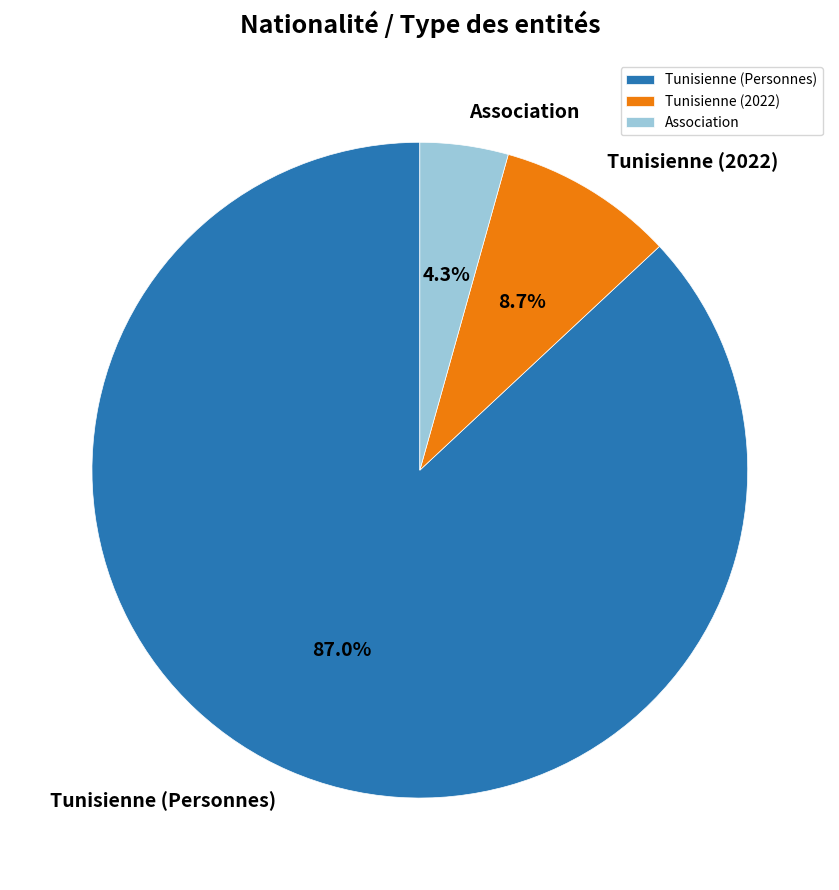

To the nearest percent, what is the combined percentage of Tunisienne (Personnes) and Association?

91%